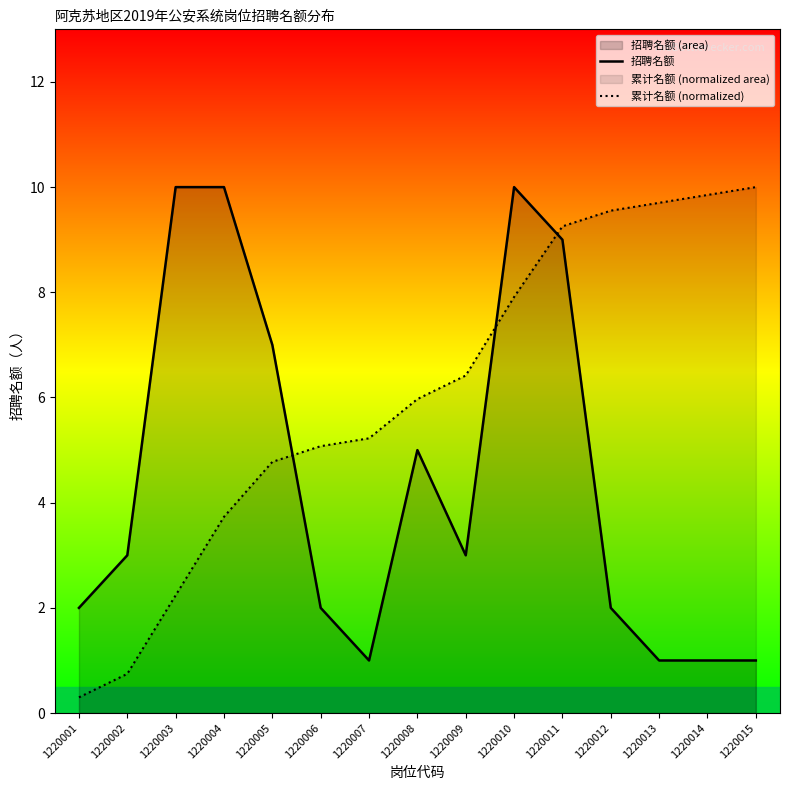

What are all the series names shown in the legend?

招聘名额, 累计名额 (normalized)